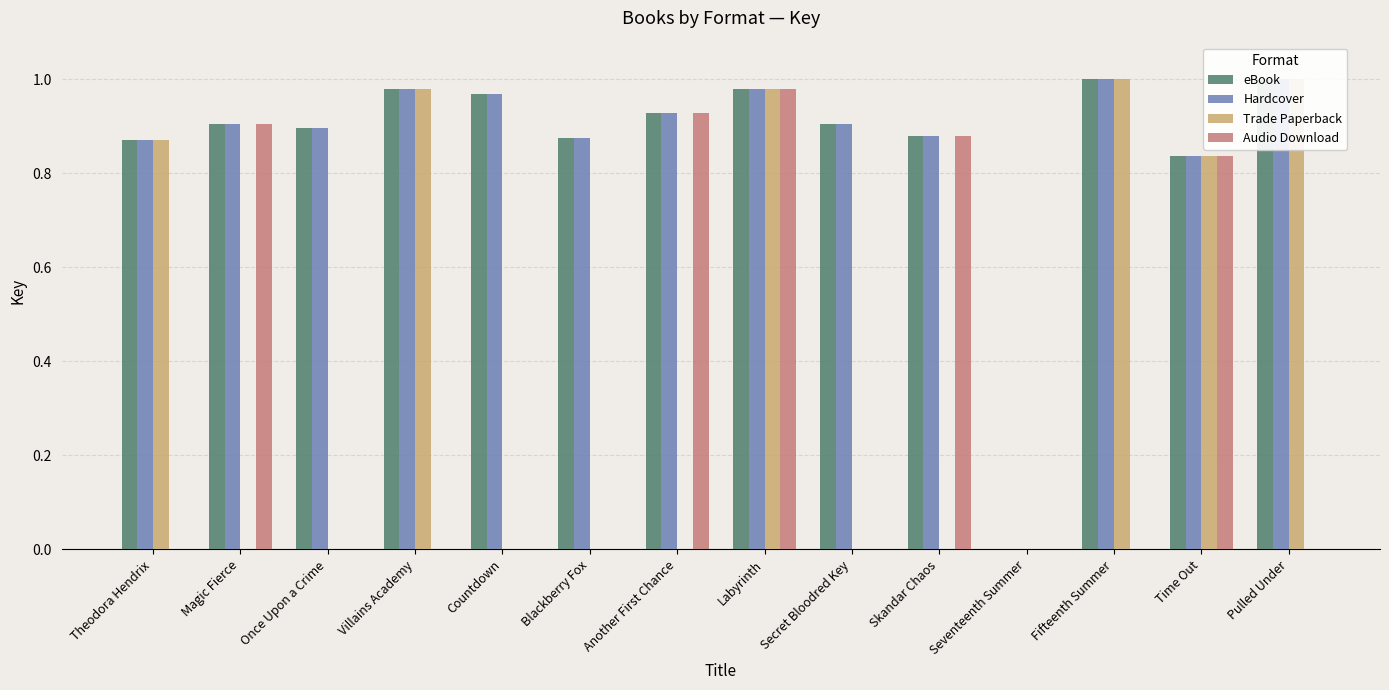

Reading left to right, list all the values displayed in this chart.

eBook: Theodora Hendrix=0.9	Magic Fierce=0.9	Once Upon a Crime=0.9	Villains Academy=1.0	Countdown=1.0	Blackberry Fox=0.9	Another First Chance=0.9	Labyrinth=1.0	Secret Bloodred Key=0.9	Skandar Chaos=0.9	Seventeenth Summer=0.0	Fifteenth Summer=1.0	Time Out=0.8	Pulled Under=1.0
Hardcover: Theodora Hendrix=0.9	Magic Fierce=0.9	Once Upon a Crime=0.9	Villains Academy=1.0	Countdown=1.0	Blackberry Fox=0.9	Another First Chance=0.9	Labyrinth=1.0	Secret Bloodred Key=0.9	Skandar Chaos=0.9	Seventeenth Summer=0.0	Fifteenth Summer=1.0	Time Out=0.8	Pulled Under=1.0
Trade Paperback: Theodora Hendrix=0.9	Magic Fierce=0.0	Once Upon a Crime=0.0	Villains Academy=1.0	Countdown=0.0	Blackberry Fox=0.0	Another First Chance=0.0	Labyrinth=1.0	Secret Bloodred Key=0.0	Skandar Chaos=0.0	Seventeenth Summer=0.0	Fifteenth Summer=1.0	Time Out=0.8	Pulled Under=1.0
Audio Download: Theodora Hendrix=0.0	Magic Fierce=0.9	Once Upon a Crime=0.0	Villains Academy=0.0	Countdown=0.0	Blackberry Fox=0.0	Another First Chance=0.9	Labyrinth=1.0	Secret Bloodred Key=0.0	Skandar Chaos=0.9	Seventeenth Summer=0.0	Fifteenth Summer=0.0	Time Out=0.8	Pulled Under=0.0